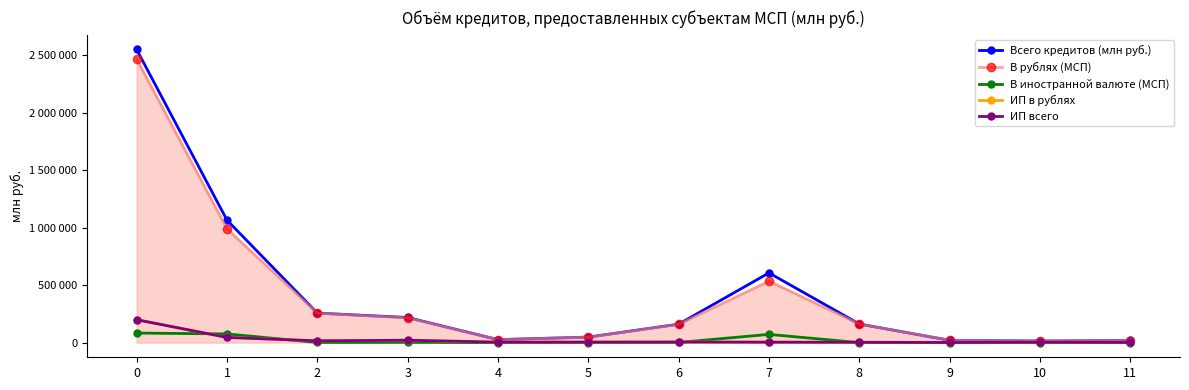

Count the number of data series in this chart.

5